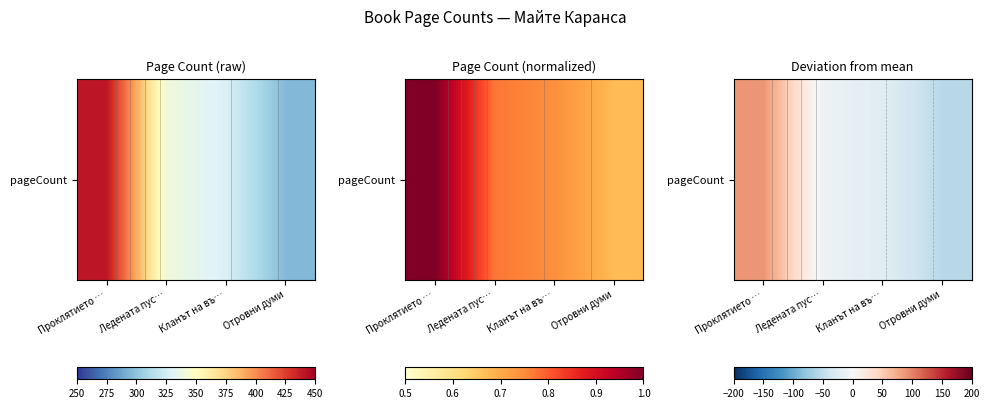

The chart shows a value of -17 at Отровни думи. True or false?

False